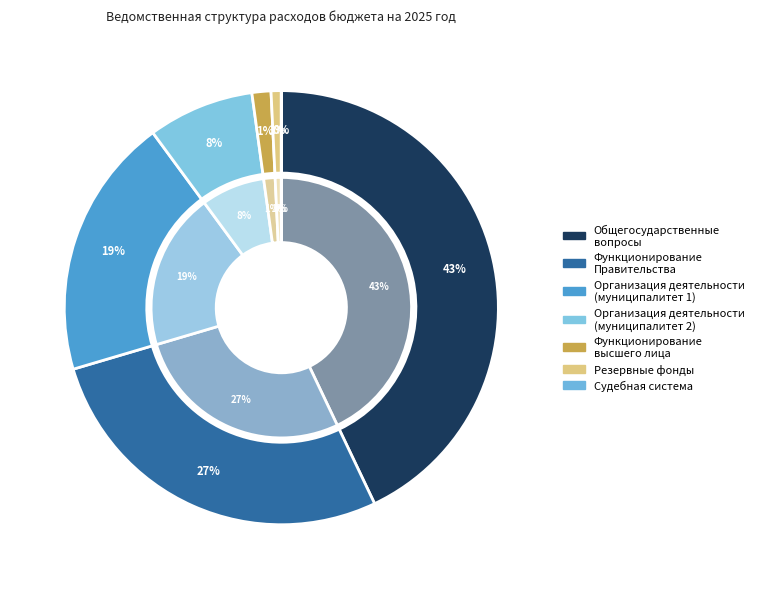

Rank the categories by value from lowest to highest.

Судебная система, Резервные фонды, Функционирование высшего должностного лица, Организация деятельности (901 01Б0221000), Организация деятельности (901 01Б0121000), Функционирование Правительства, ОБЩЕГОСУДАРСТВЕННЫЕ ВОПРОСЫ